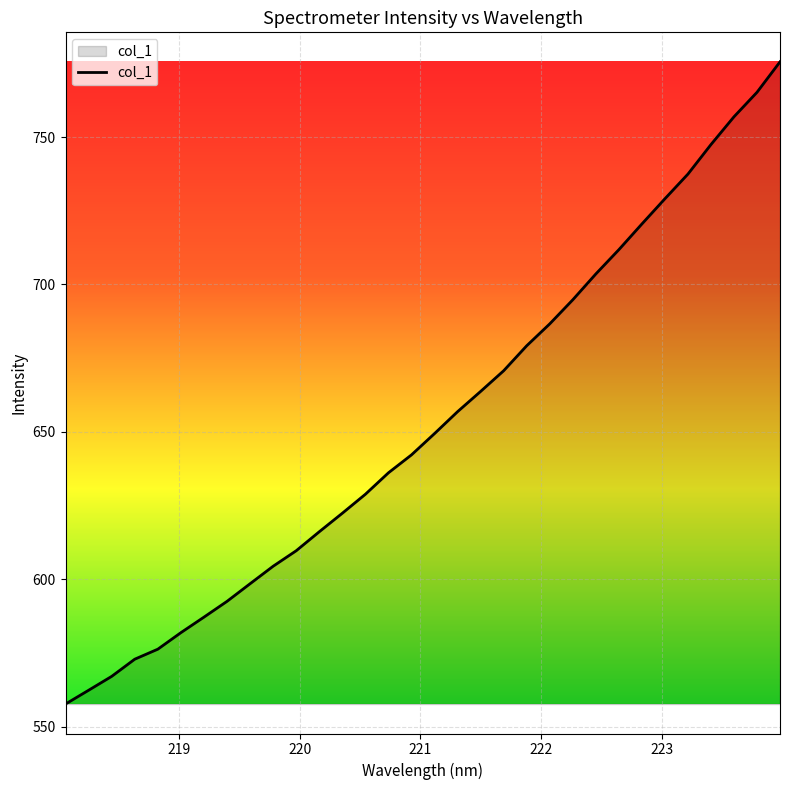

What is the smallest value displayed?

557.7